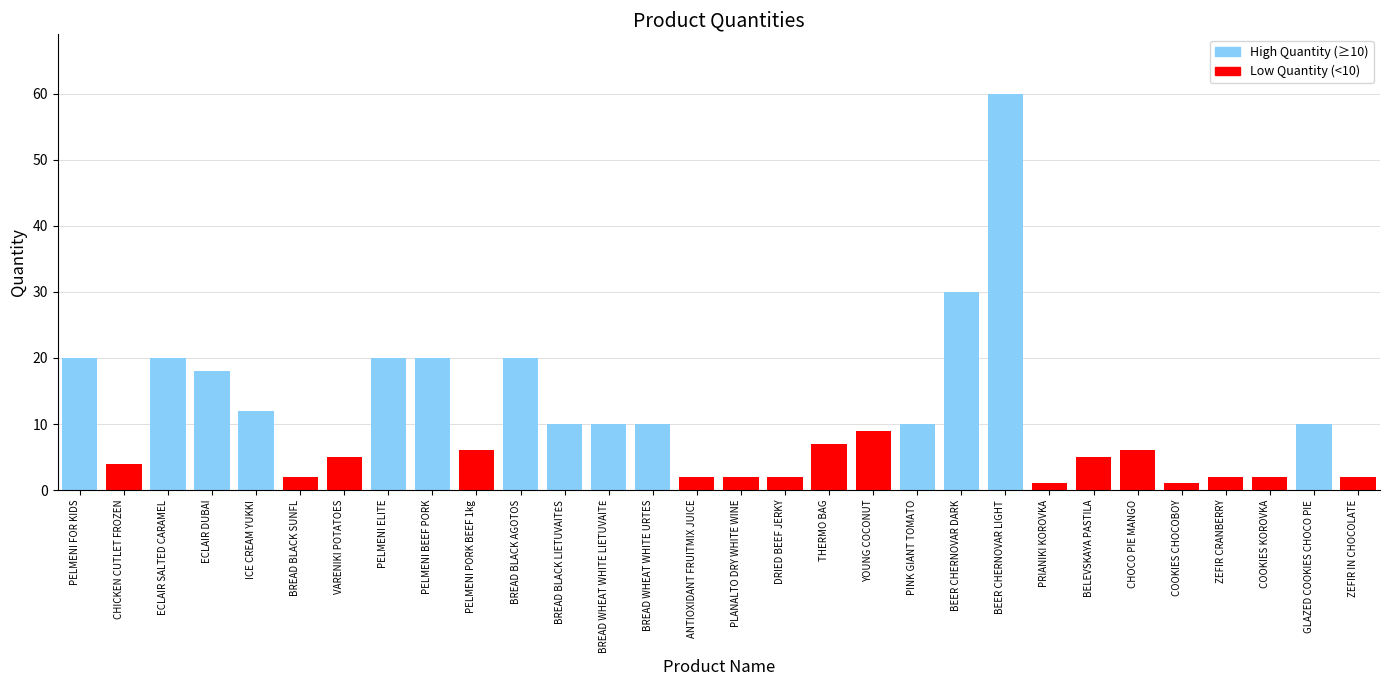

What is the difference between the maximum and second lowest values?

59